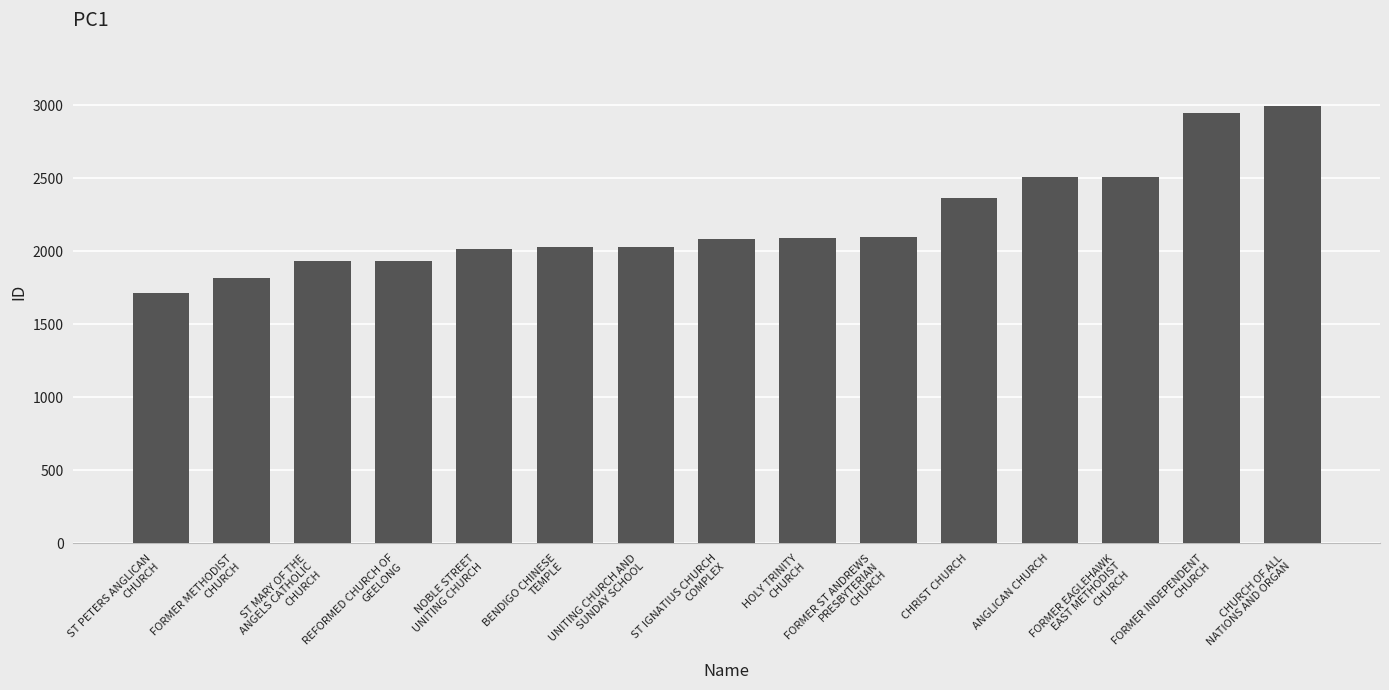

What is the difference between the maximum and second lowest values?

1180